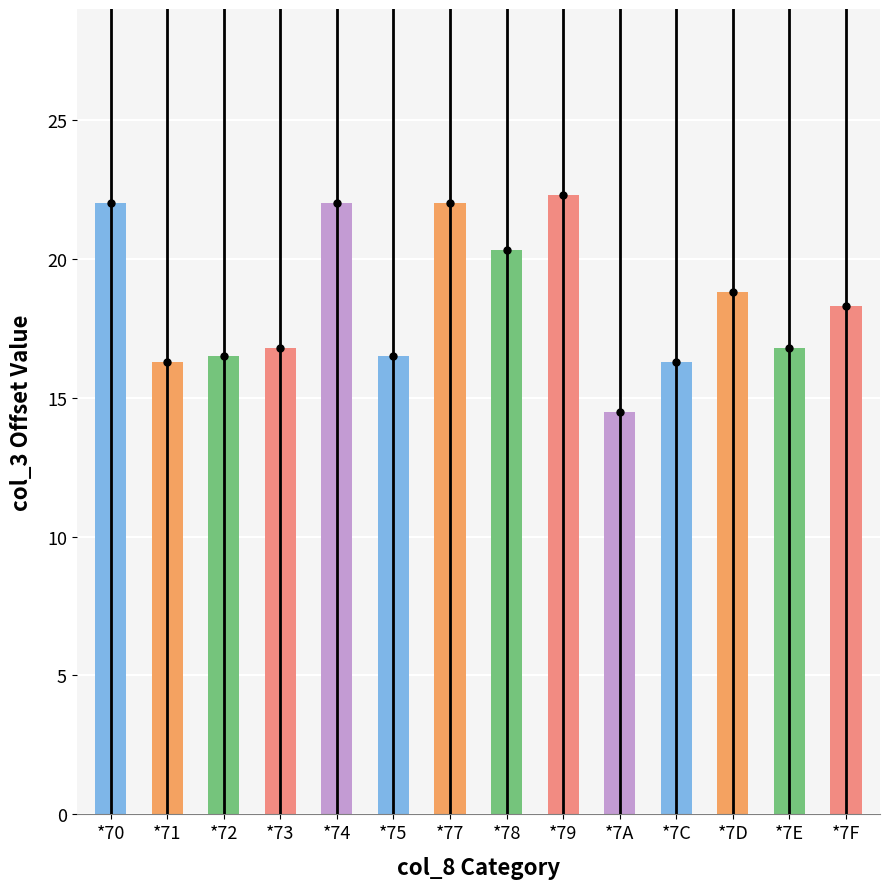

What is the value of the 2nd bar from the left?

16.3